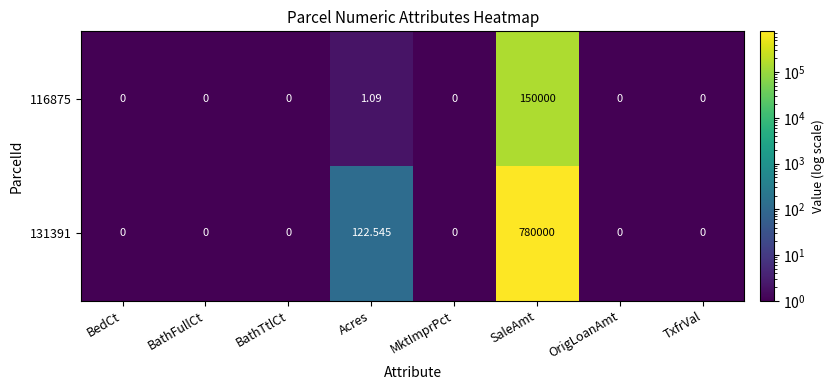

At which label is 116875 closest to 75000?

Acres